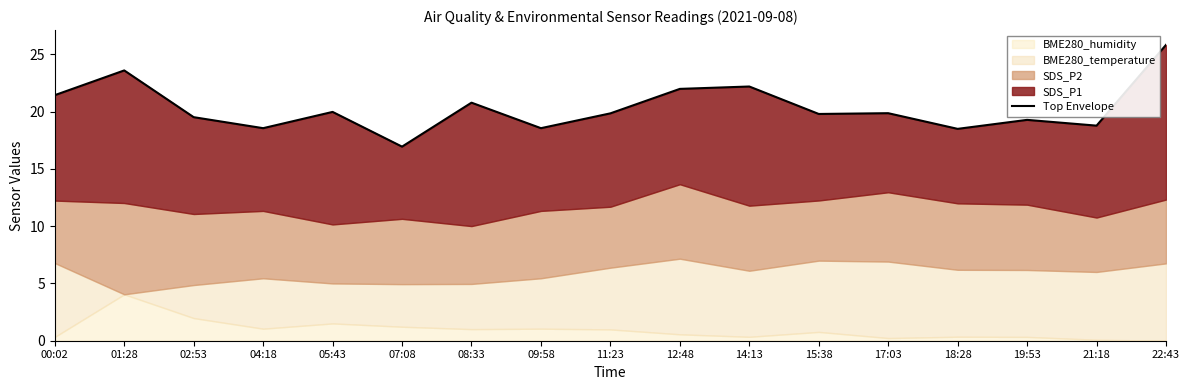

What is the sum of the values at 07:08 and 08:33?

37.7